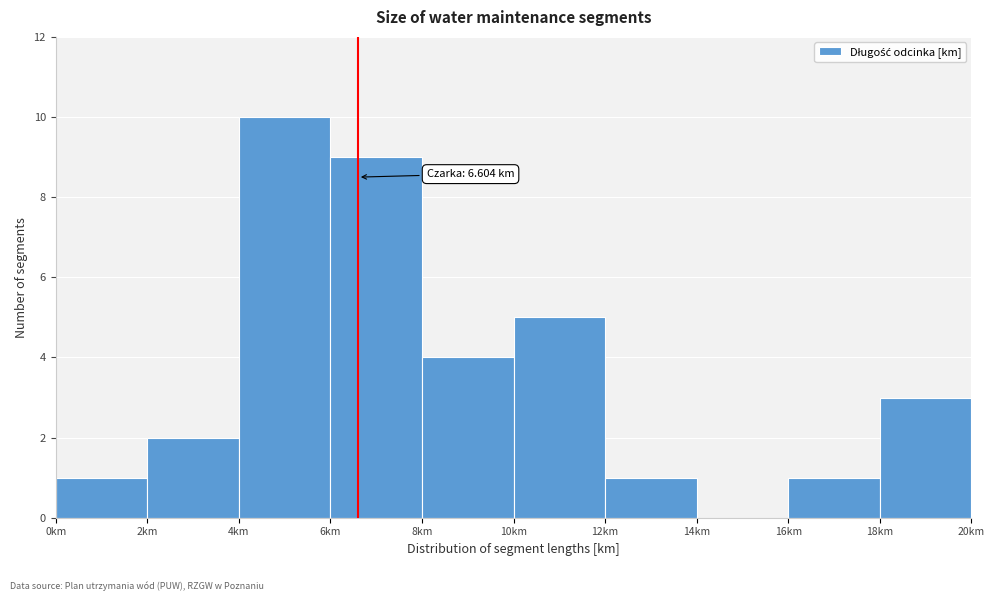

Which range on the x-axis has the tallest bar?

4 to 6